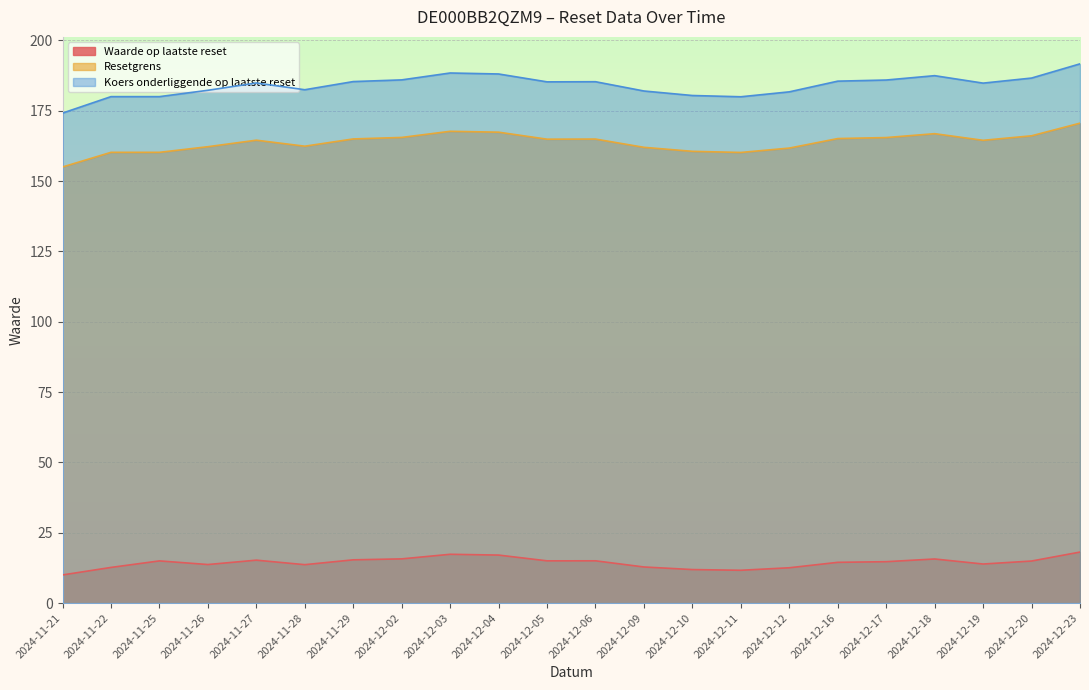

True or false: Koers onderliggende op laatste reset and Resetgrens intersect in this chart.

False